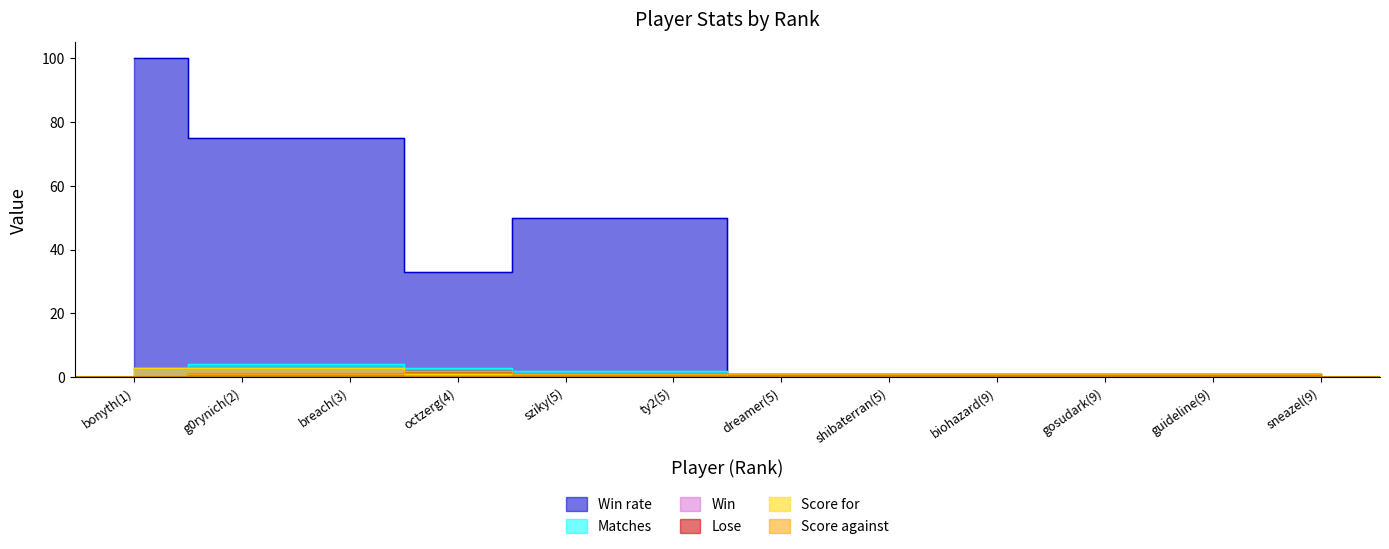

At biohazard(9), list the series in order from smallest to largest.

Win rate, Win, Score for, Matches, Lose, Score against